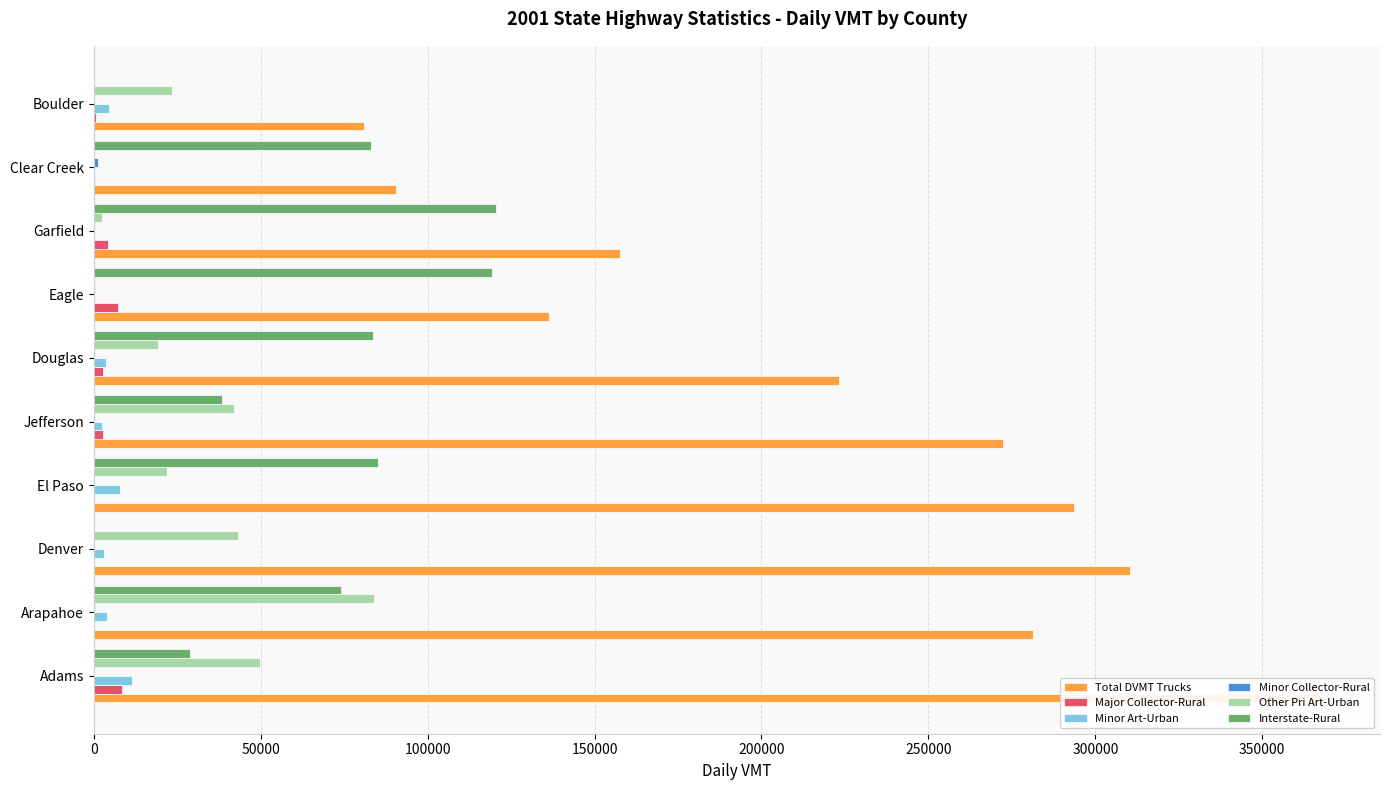

How many bars are there in each group?

6